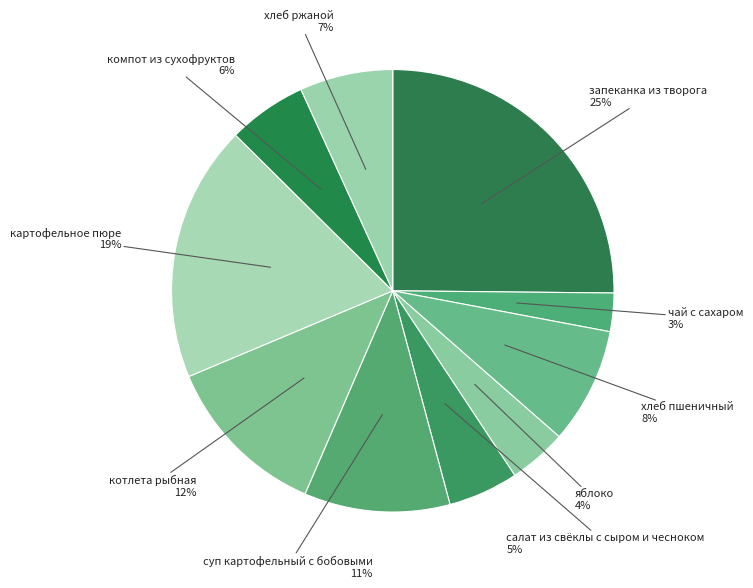

Between картофельное пюре and котлета рыбная, which is larger?

картофельное пюре